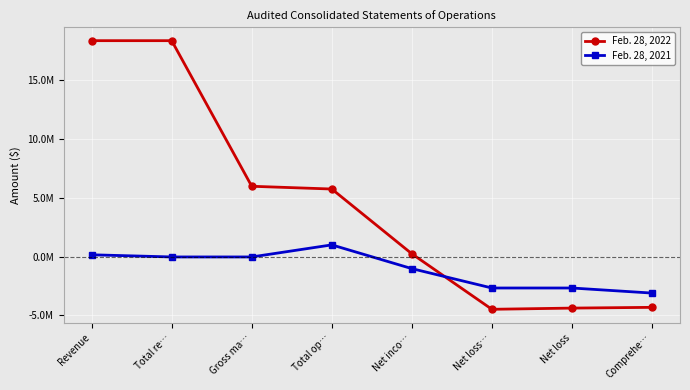

At which category does the chart reach its minimum across all series?

Net loss…